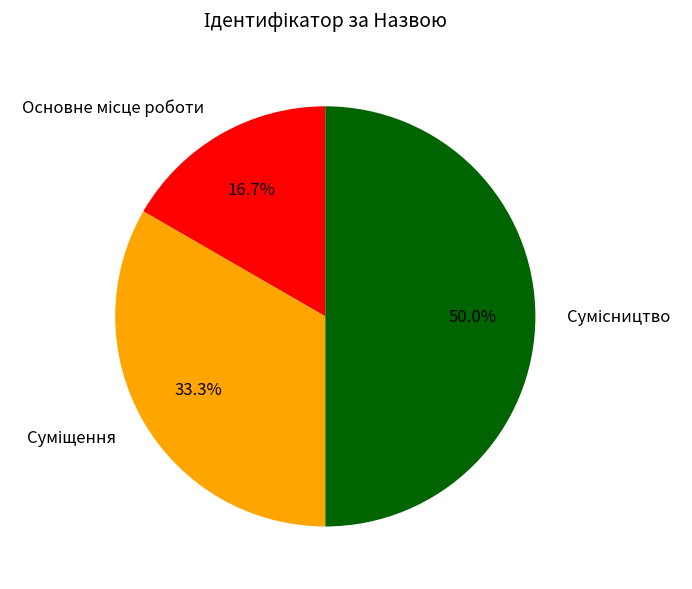

Does Основне місце роботи account for over 50% of the chart?

No